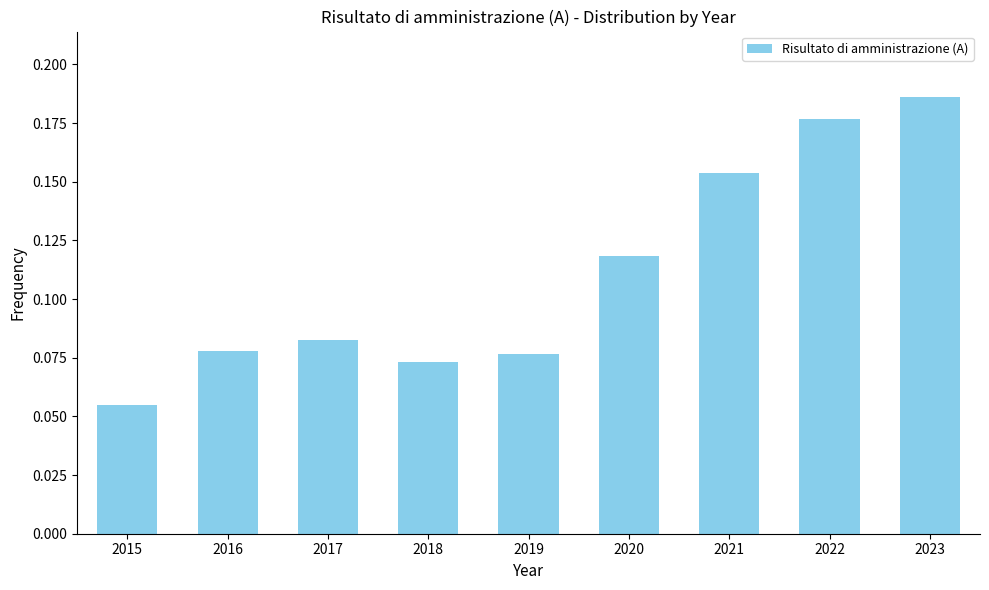

Count the values in the range 0 to 1.

9